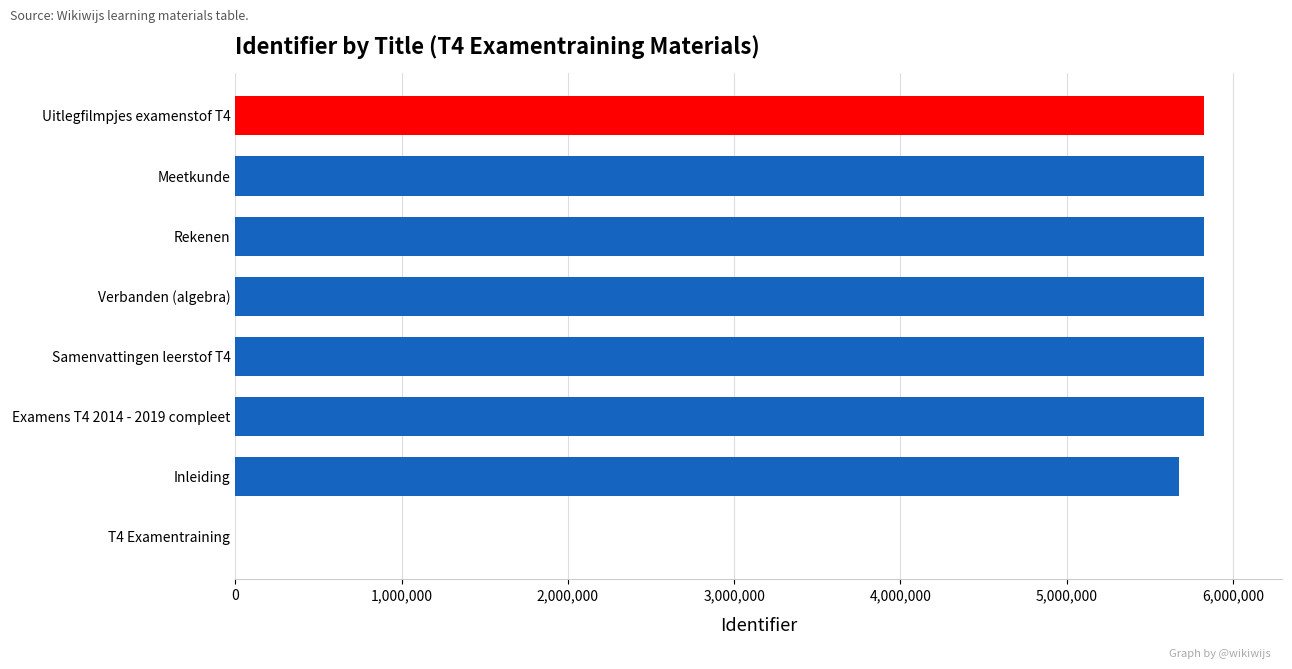

What is the sum of all values?

40638027